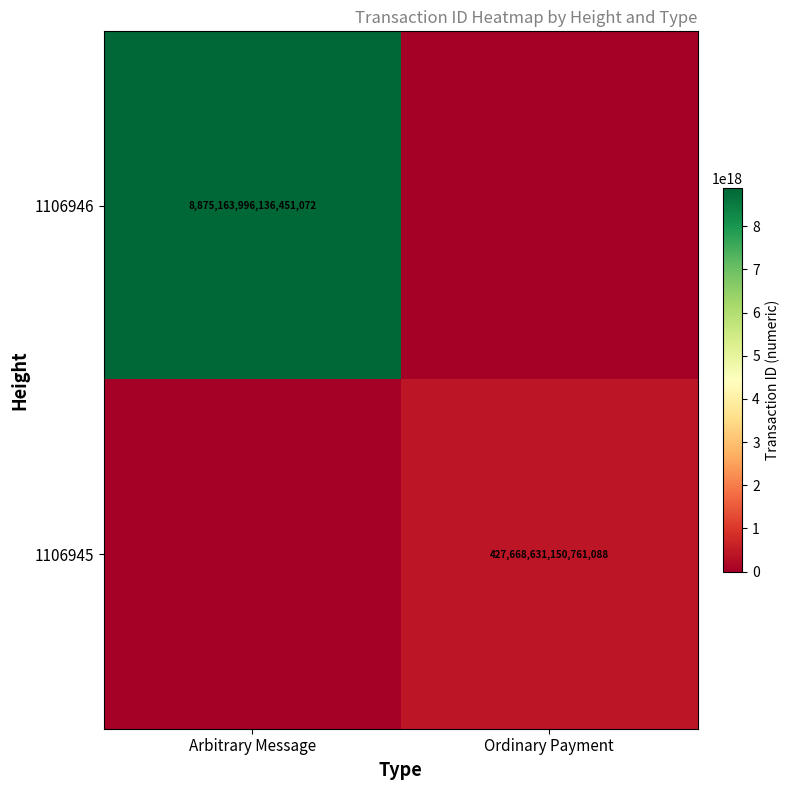

Is the value of 1106946 at Arbitrary Message greater than the value of 1106945 at Ordinary Payment?

Yes